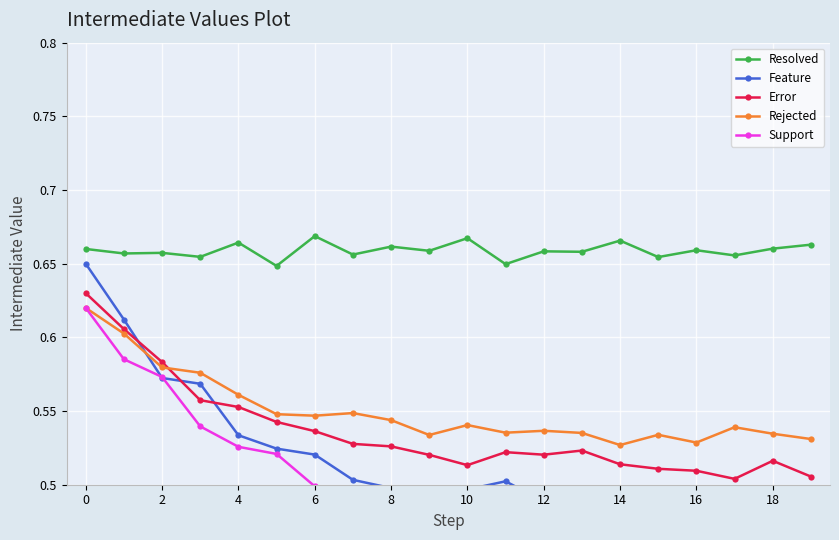

True or false: Rejected has a value of 0.8 at 19.

False